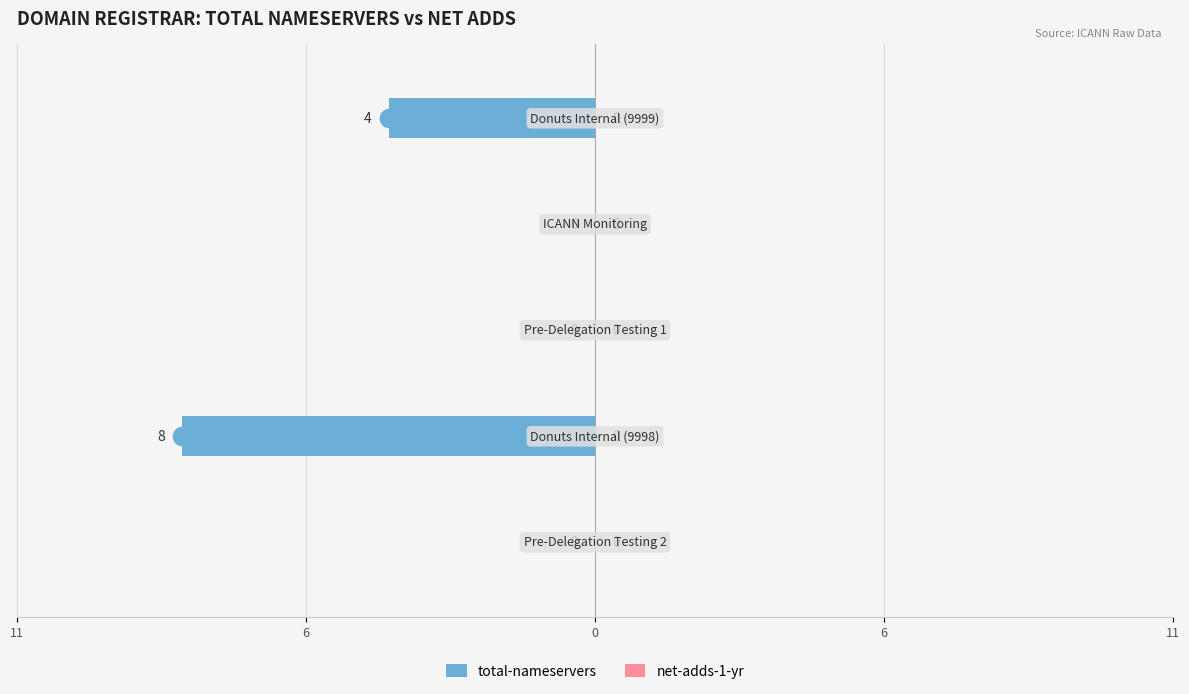

At how many categories does at least one series exceed -5?

5